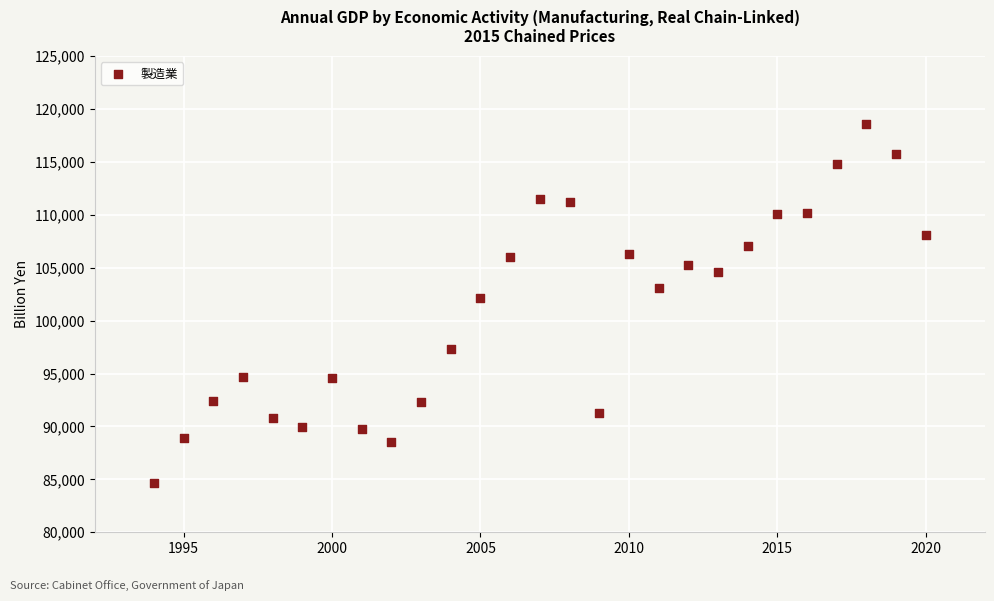

What Y value in the scatter plot is closest to 101639?

102124.0